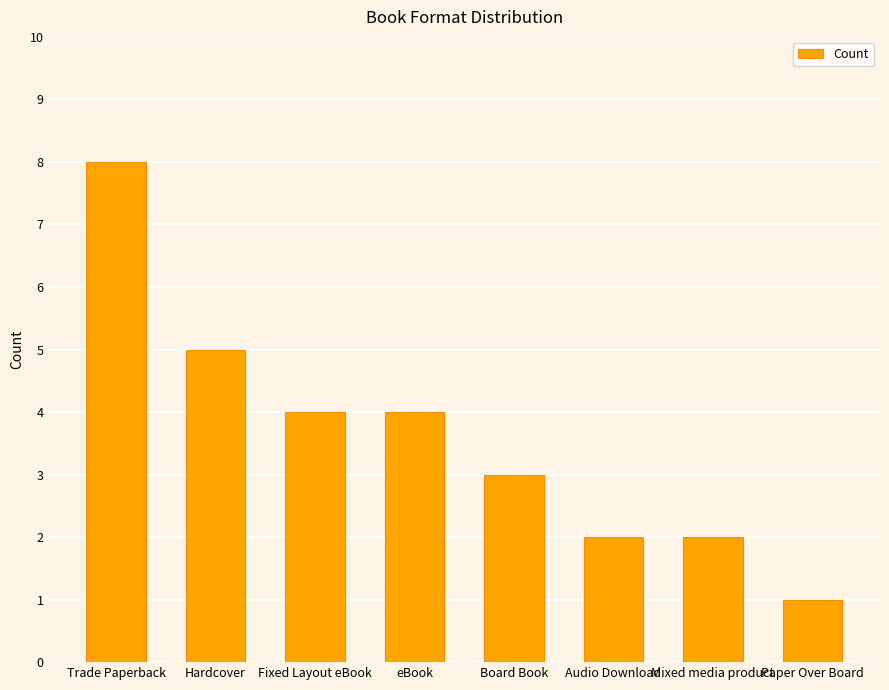

Between Hardcover and Trade Paperback, which is larger?

Trade Paperback